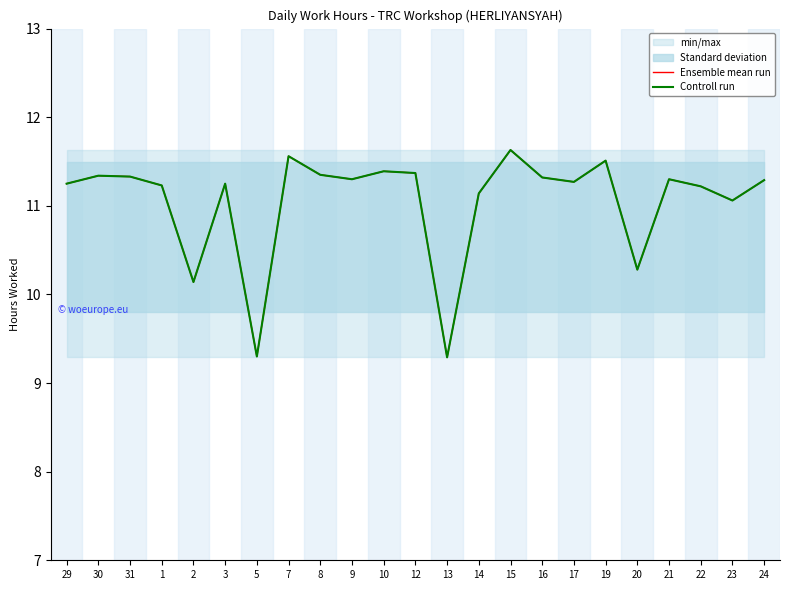

What is the average value of the Controll run series?

11.0